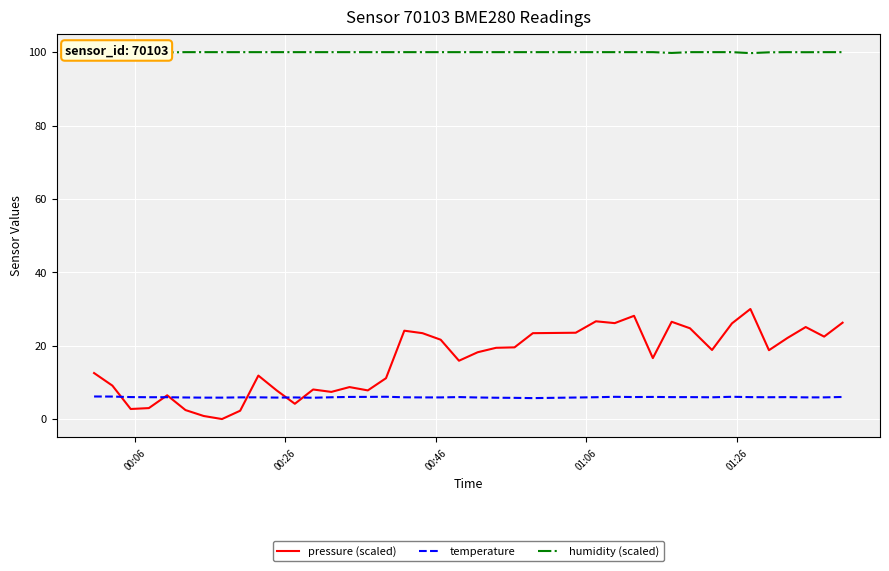

Which series has the largest range (max minus min)?

pressure (scaled)